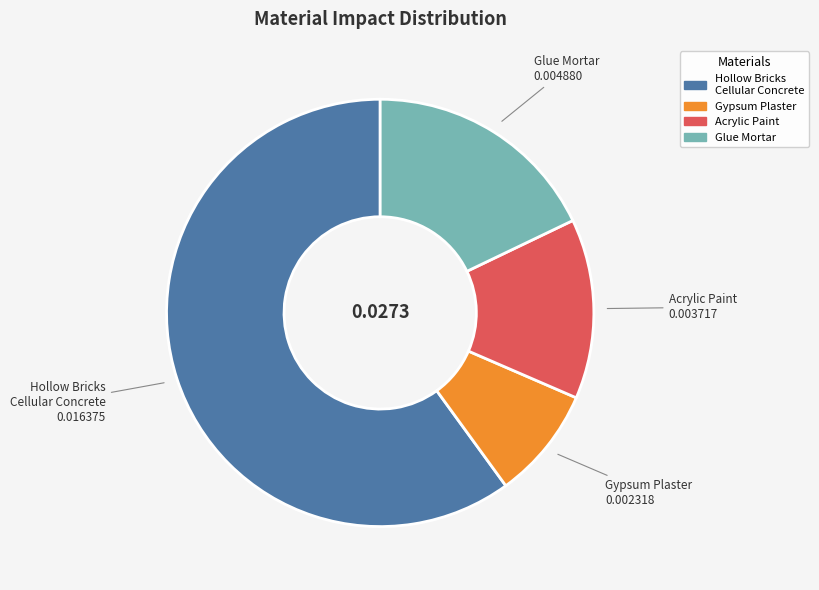

Does any single category account for the majority?

Yes